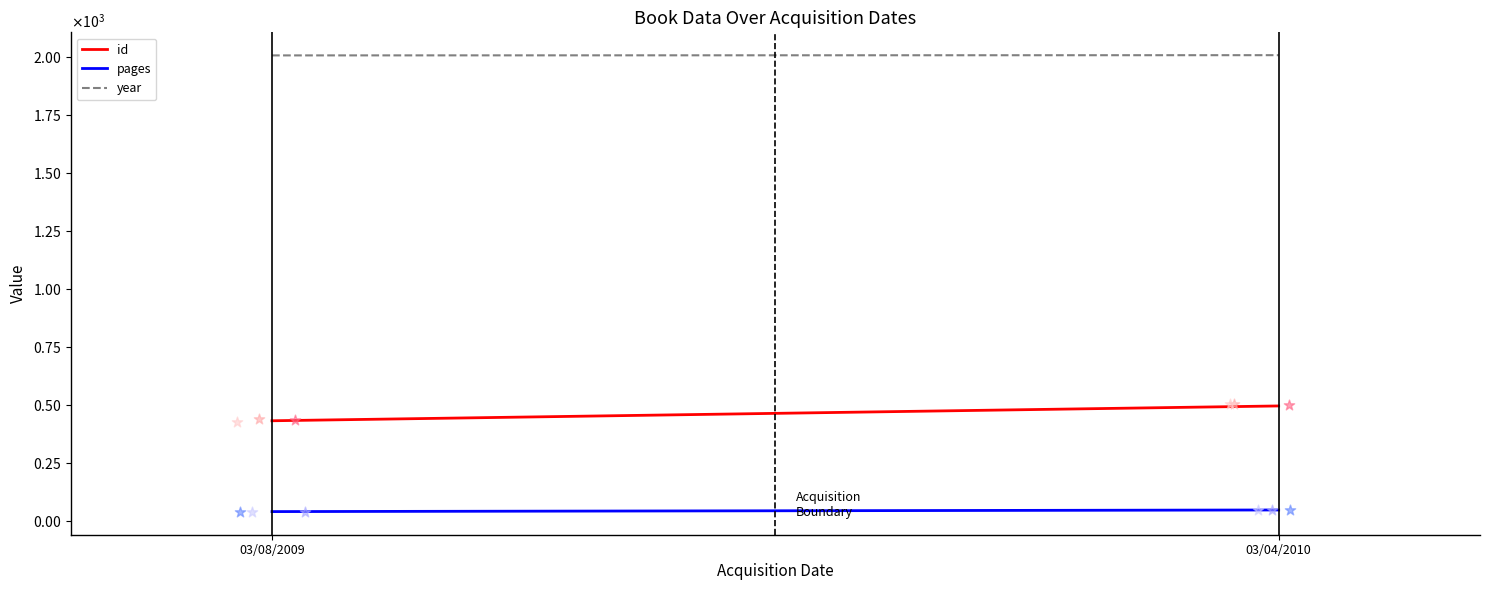

Which series contains the lowest Y value?

pages